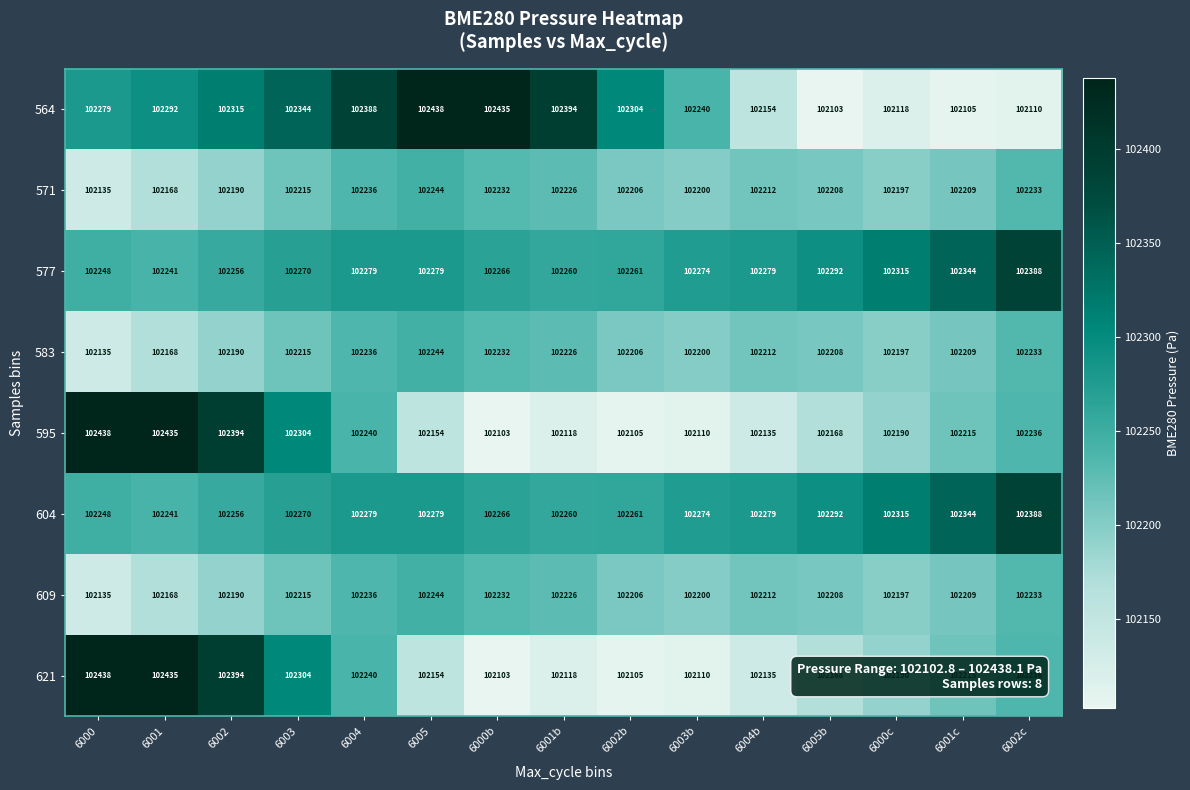

How many categories are shown in the chart?

15